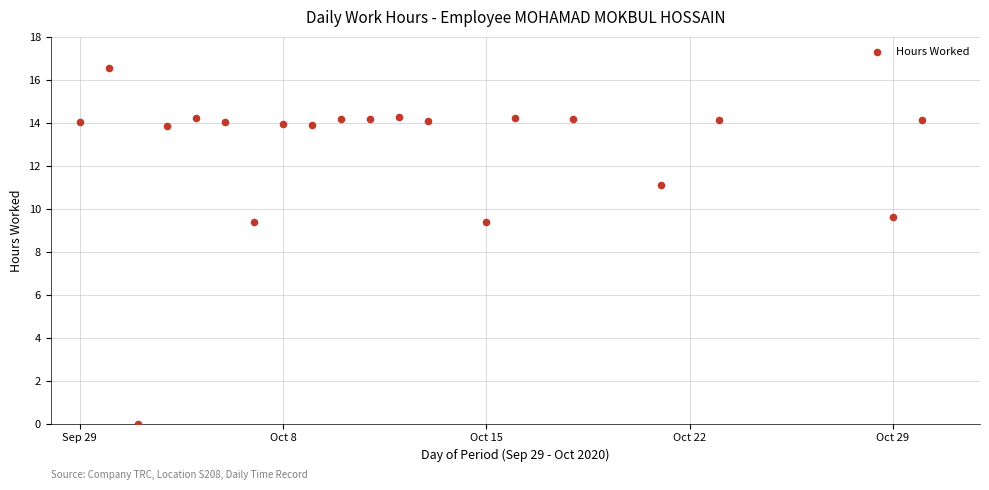

What is the range of X values (max minus min)?

29.0